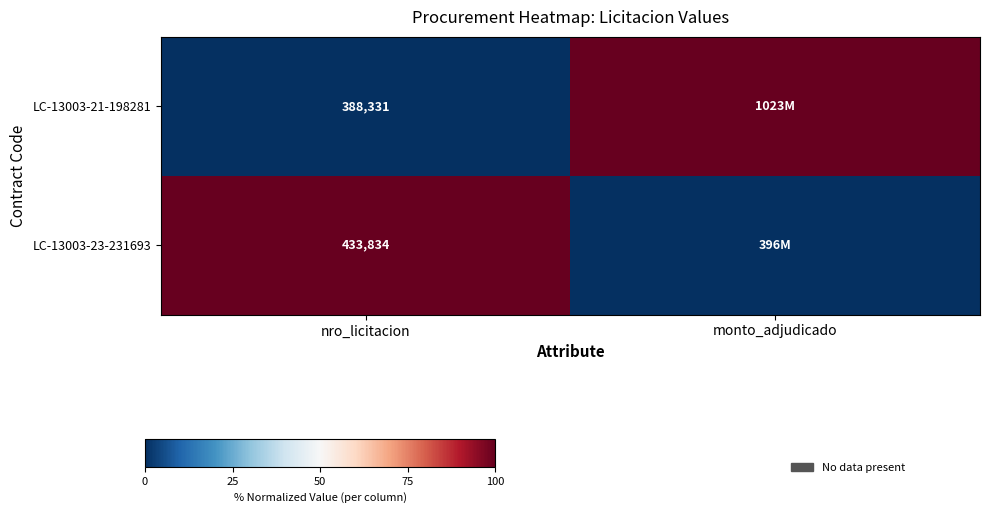

Between nro_licitacion and monto_adjudicado, which is larger?

monto_adjudicado